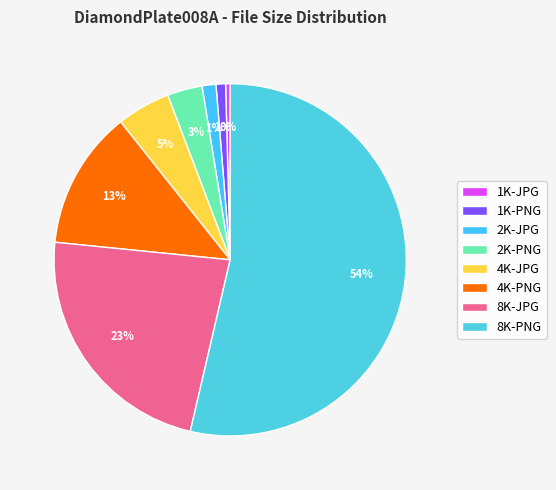

Is there any slice that represents more than half of the pie?

Yes